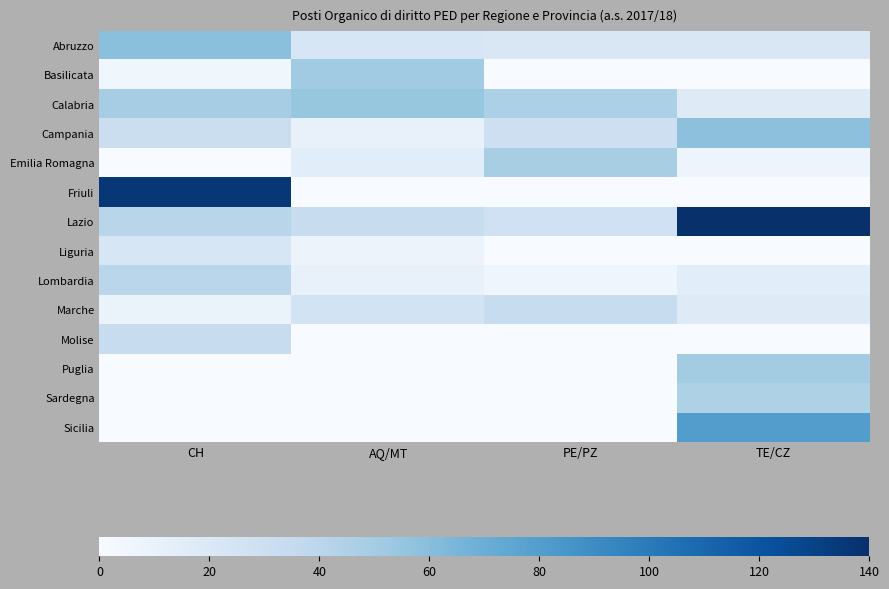

At which category is the sum across all series the highest?

TE/CZ